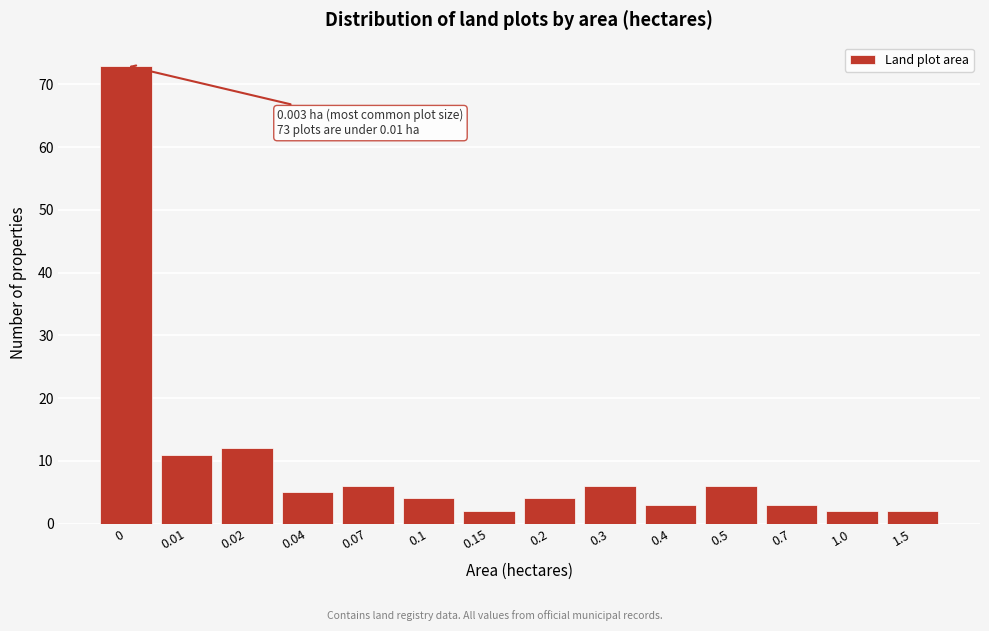

Reading left to right, list all the values displayed in this chart.

73	11	12	5	6	4	2	4	6	3	6	3	2	2